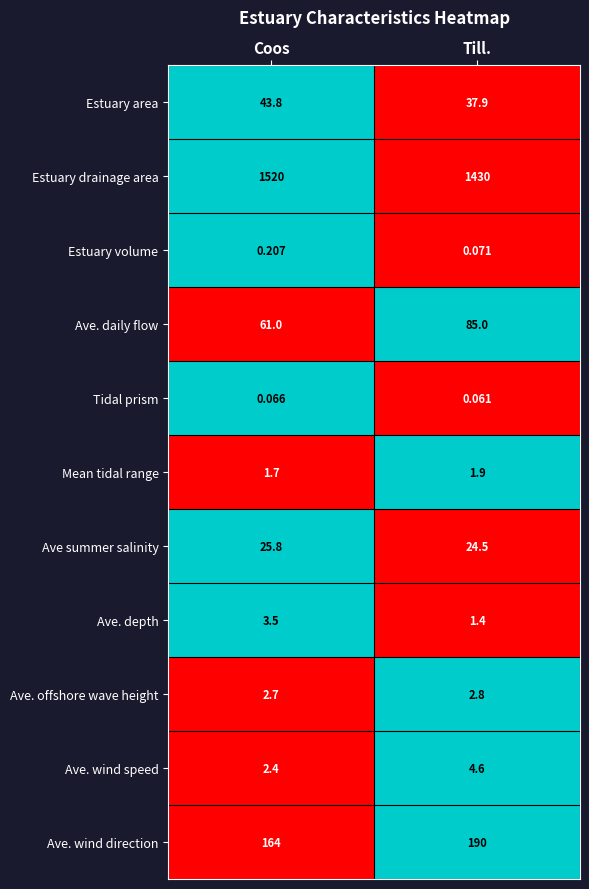

Which category has the highest value across all series?

Coos